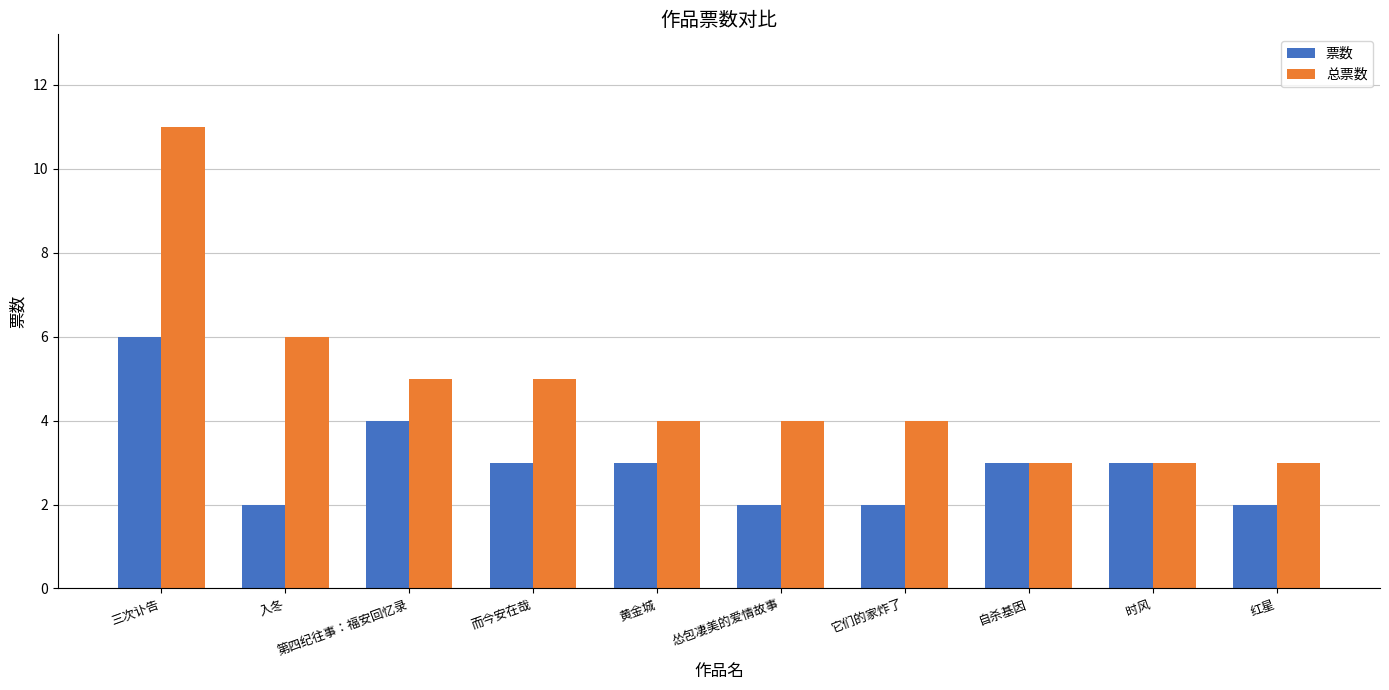

The 总票数 series shows 1 at 自杀基因. True or false?

False